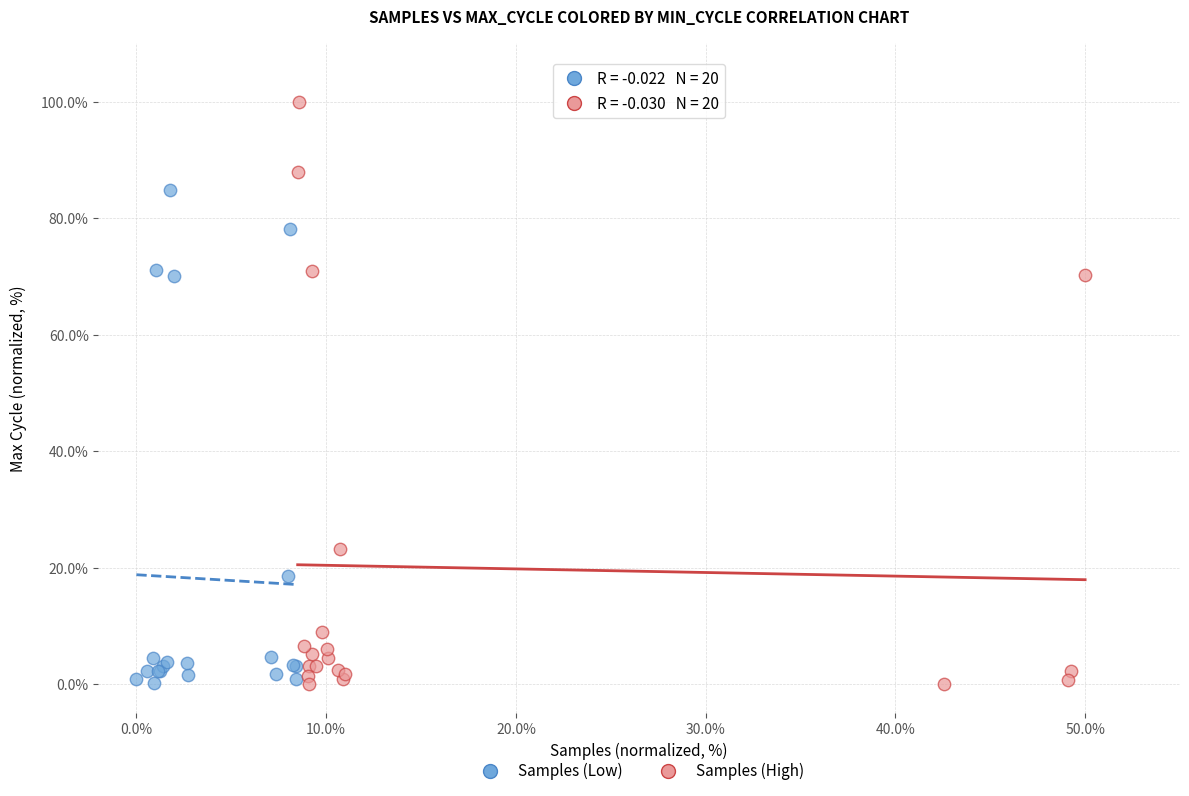

Which series has the largest Y range (max minus min)?

Samples (High)